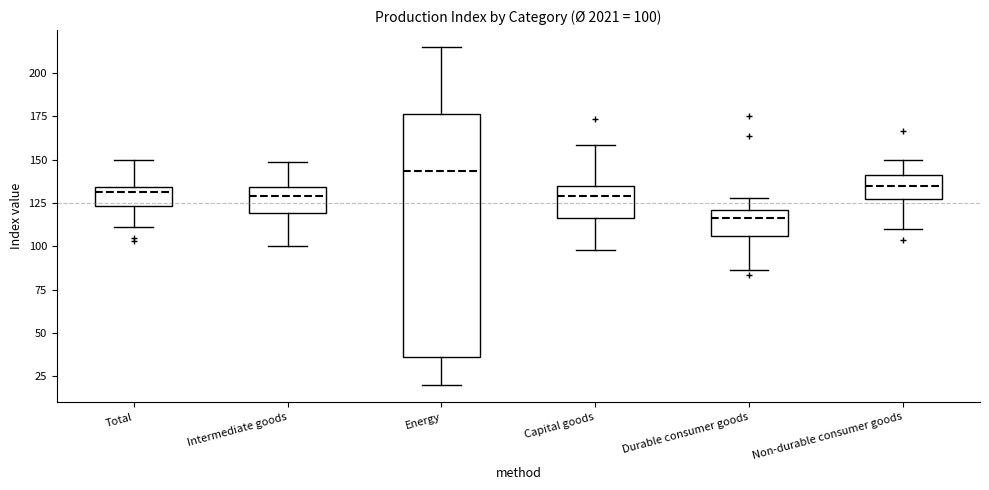

Which box has the highest median line?

Energy